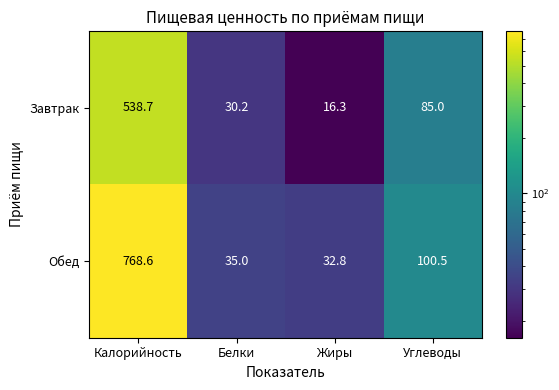

What is the sum of the Обед values at Жиры and Калорийность?

801.4